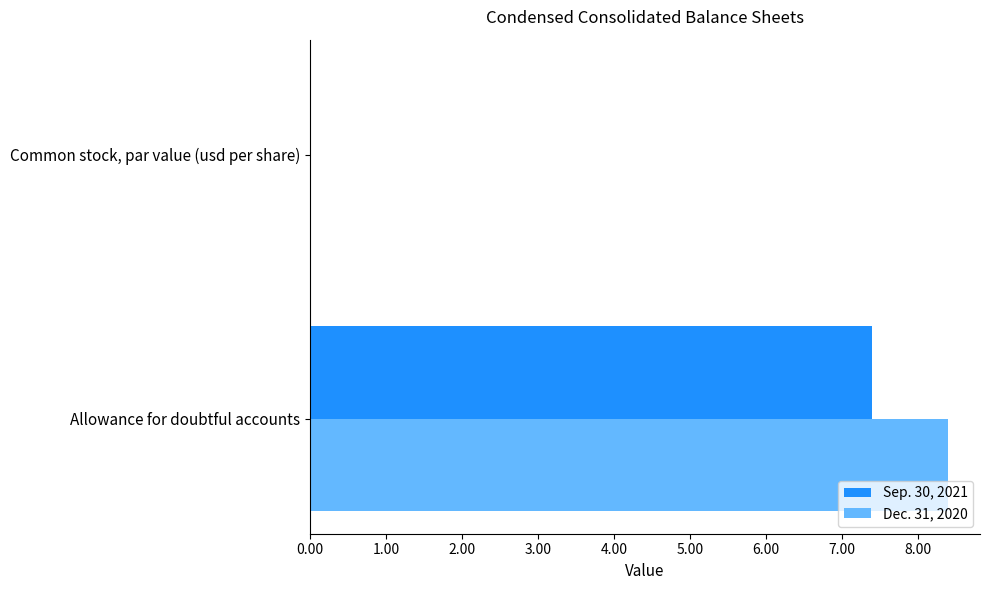

At which label is Dec. 31, 2020 closest to 4?

Common stock, par value (usd per share)